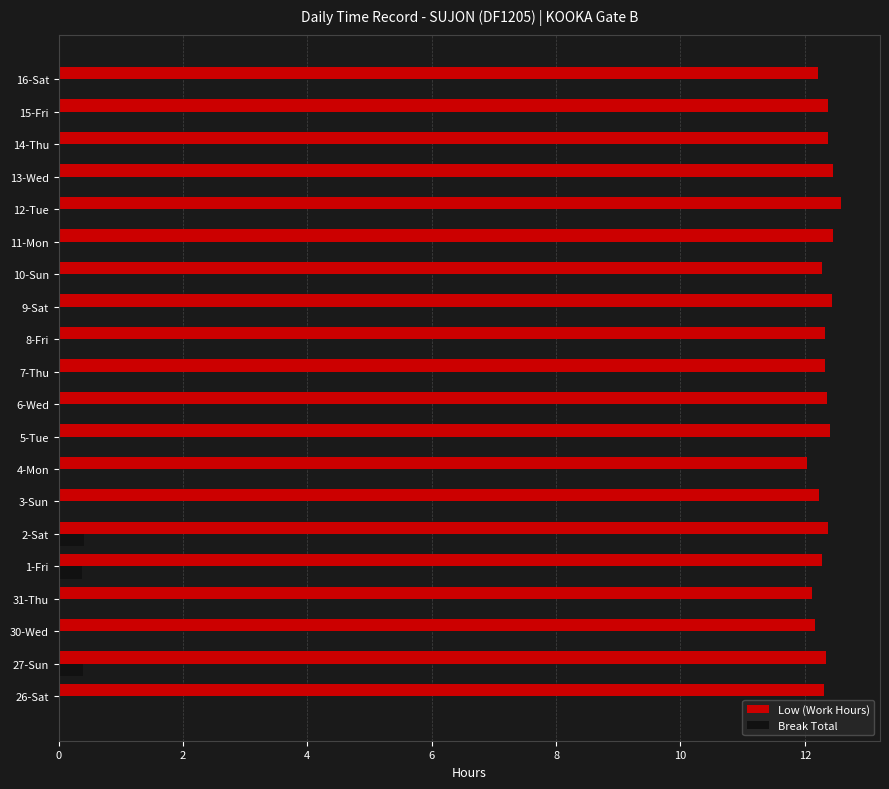

What is the average value of the Low (Work Hours) series?

12.3